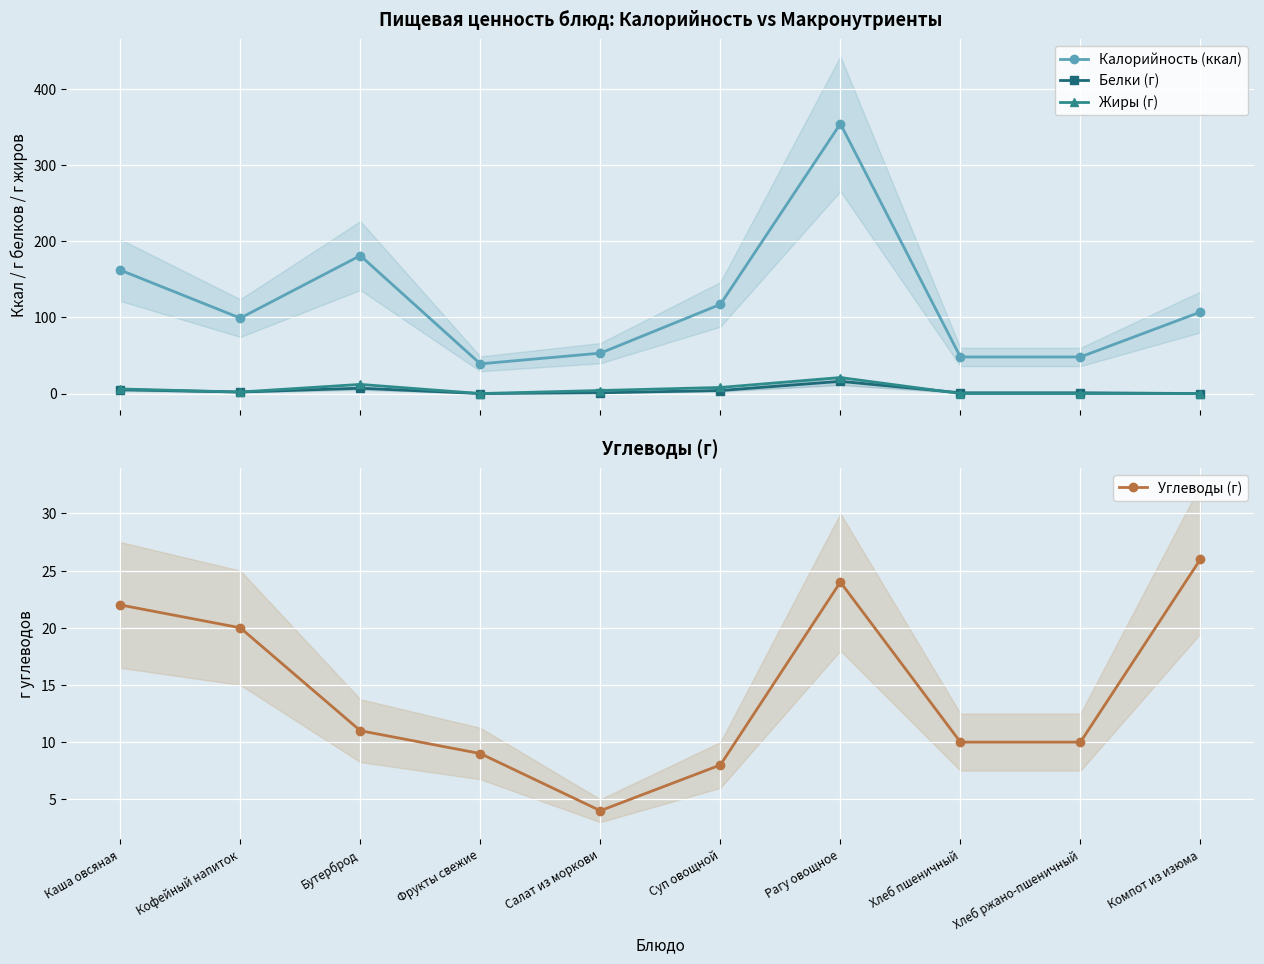

At which label does Калорийность (ккал) reach its peak?

Рагу овощное